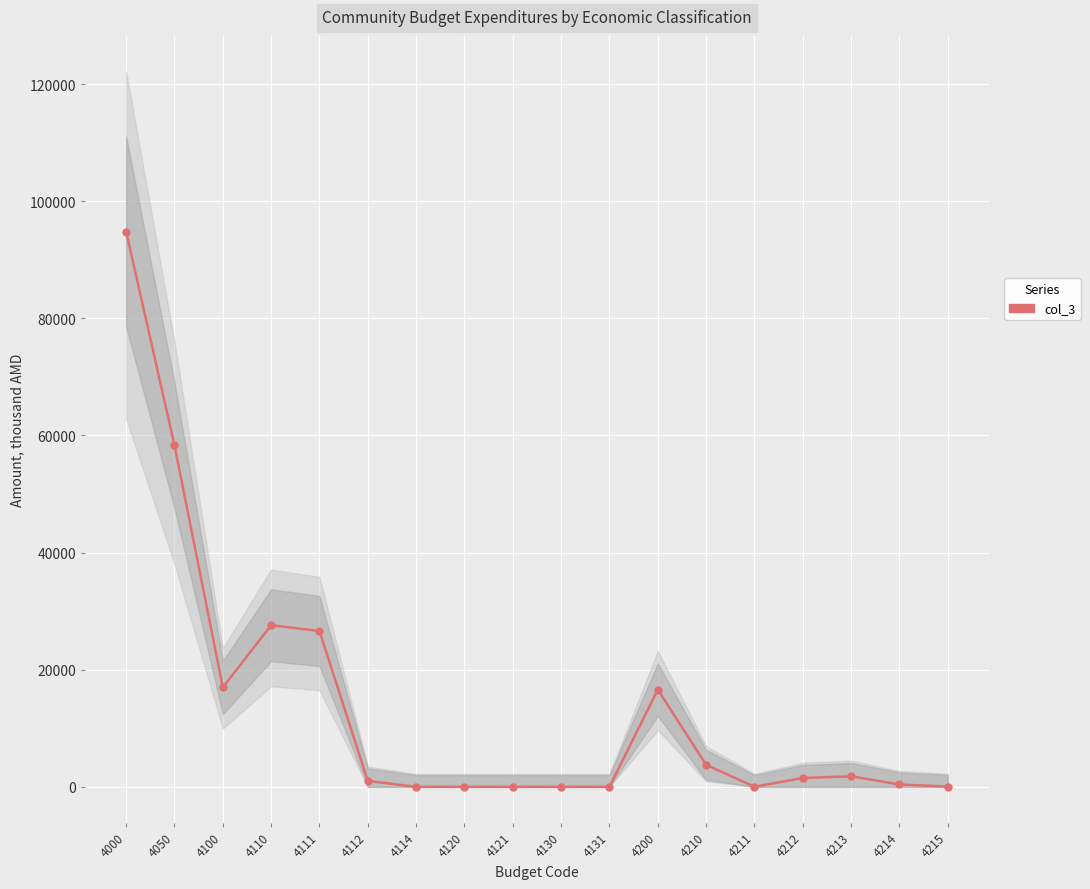

List the labels in order of value, largest first.

4000, 4050, 4110, 4111, 4100, 4200, 4210, 4213, 4212, 4112, 4214, 4215, 4211, 4114, 4120, 4121, 4130, 4131